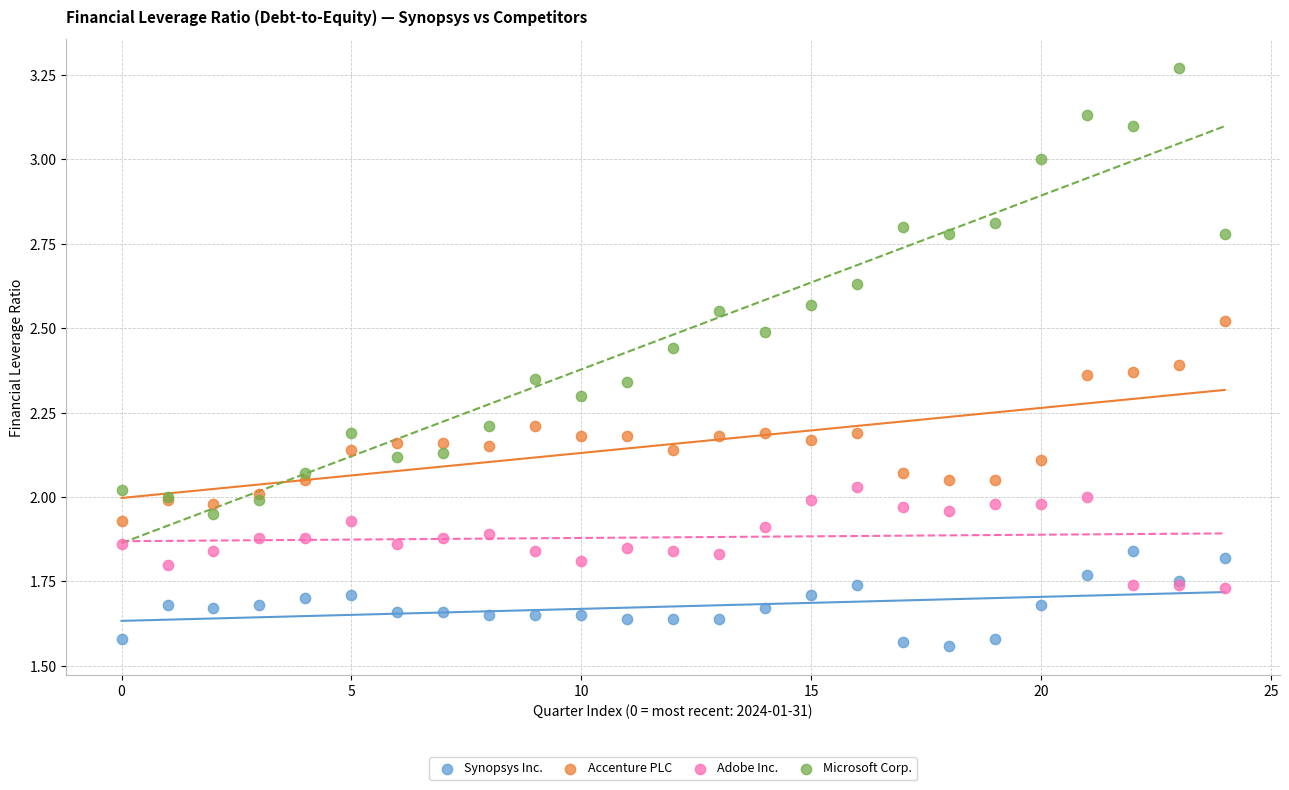

Which series reaches the maximum Y coordinate?

Microsoft Corp.